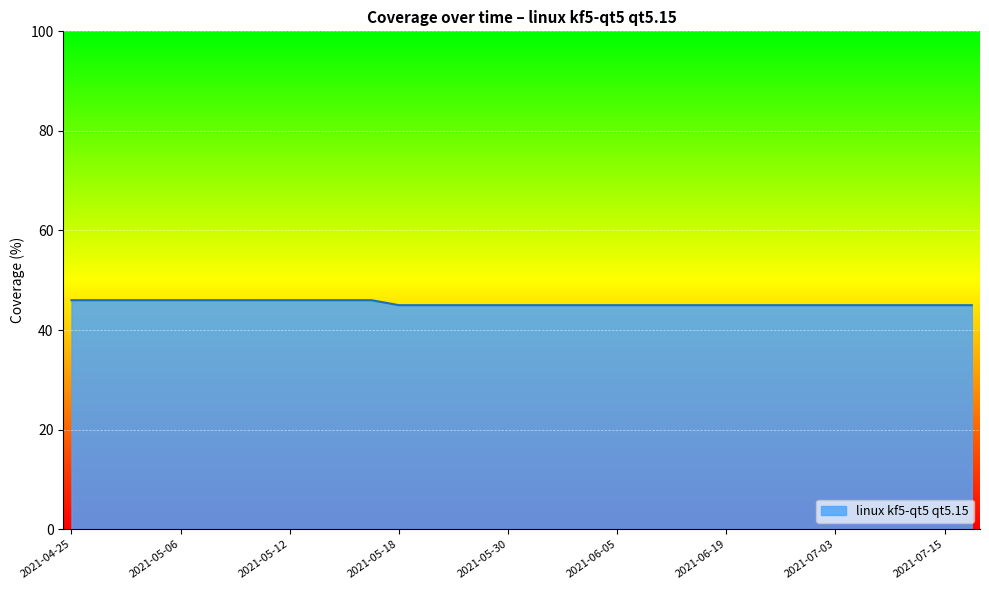

What is the minimum value shown in the chart?

45